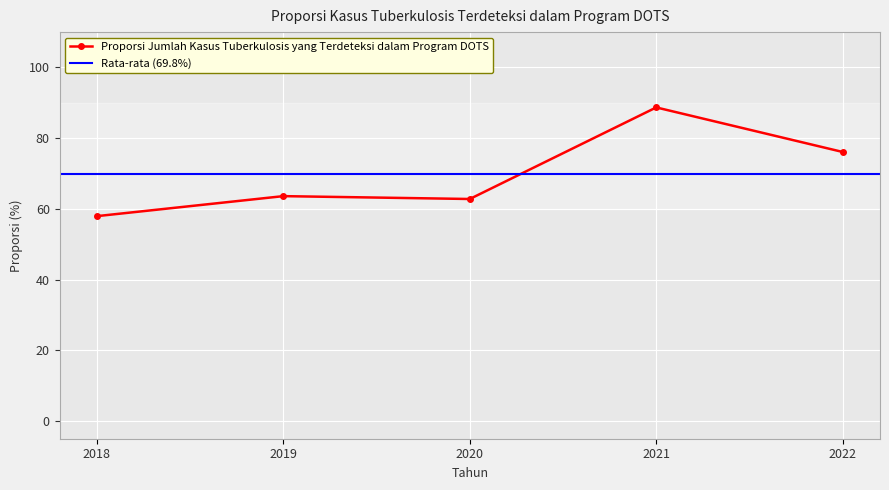

Does the chart display data point markers on the line(s)?

Yes